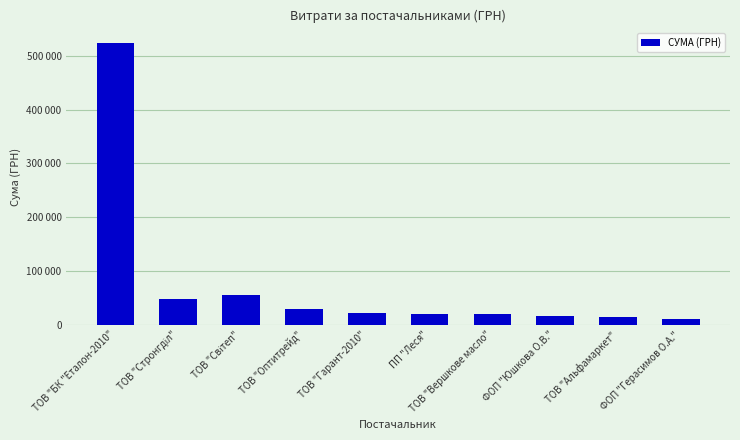

Does the chart contain any negative values?

No